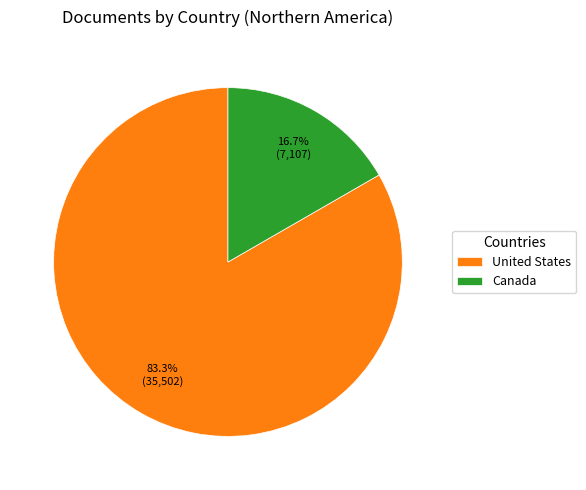

How many slices are in this pie chart?

2